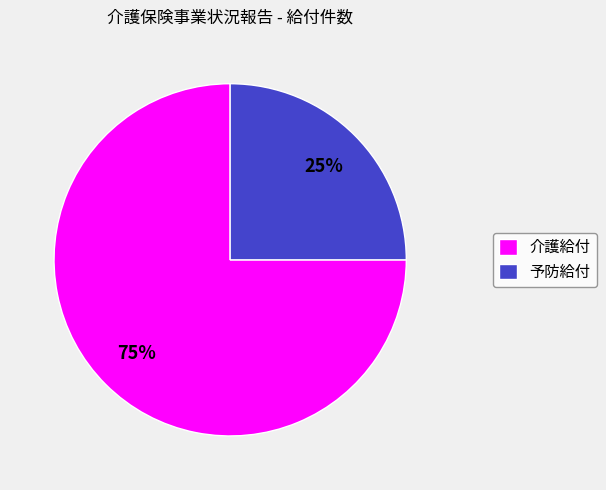

Which has a higher value, 予防給付 or 介護給付?

介護給付